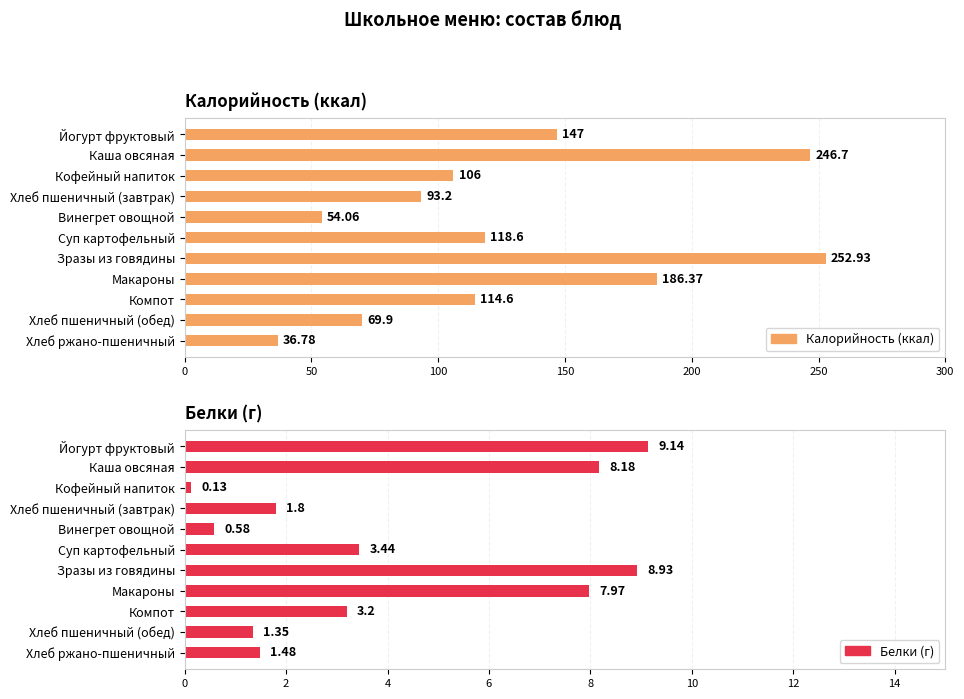

Which series has the largest range (max minus min)?

Калорийность (ккал)